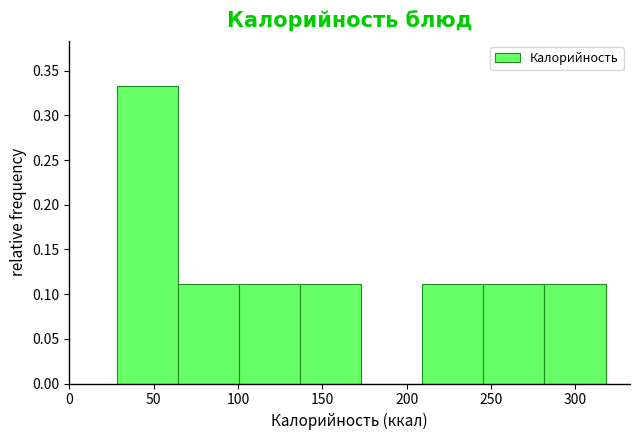

Reading left to right, list every bar in this chart as the range it spans on the x-axis followed by its height. Neither the bar edges nor the heights are printed on the chart, so give them approximately, as read against the axes.

30 to 65: 0.335
65 to 100: 0.110
100 to 135: 0.110
135 to 175: 0.110
175 to 210: 0
210 to 245: 0.110
245 to 280: 0.110
280 to 320: 0.110